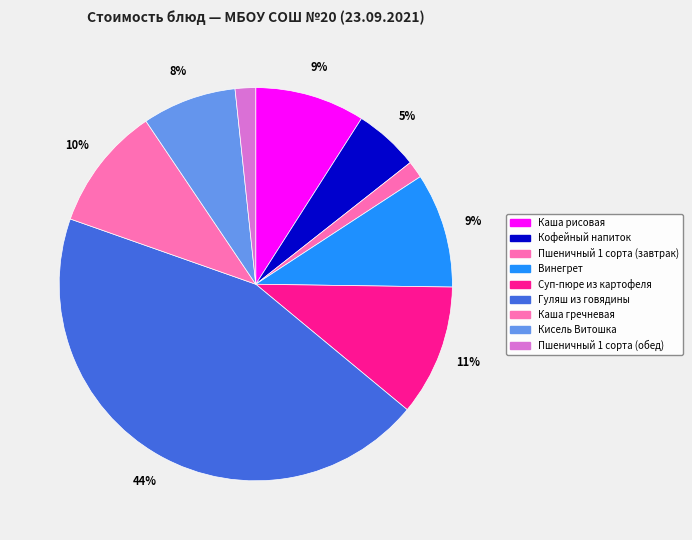

How many slices are in this pie chart?

9